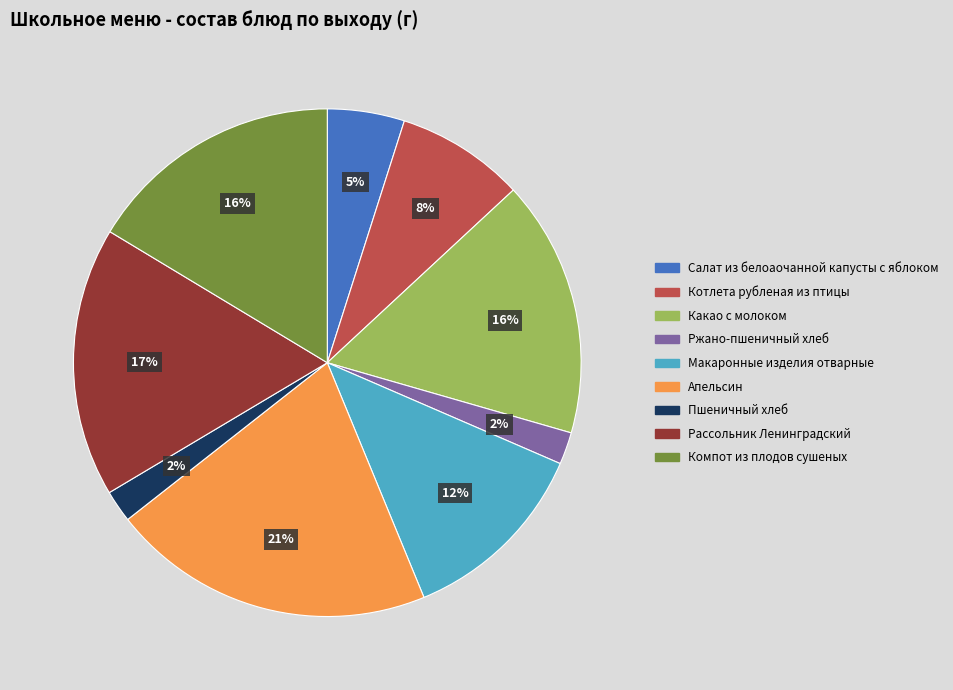

To the nearest percent, what is the difference between the largest and smallest slice percentages?

19%